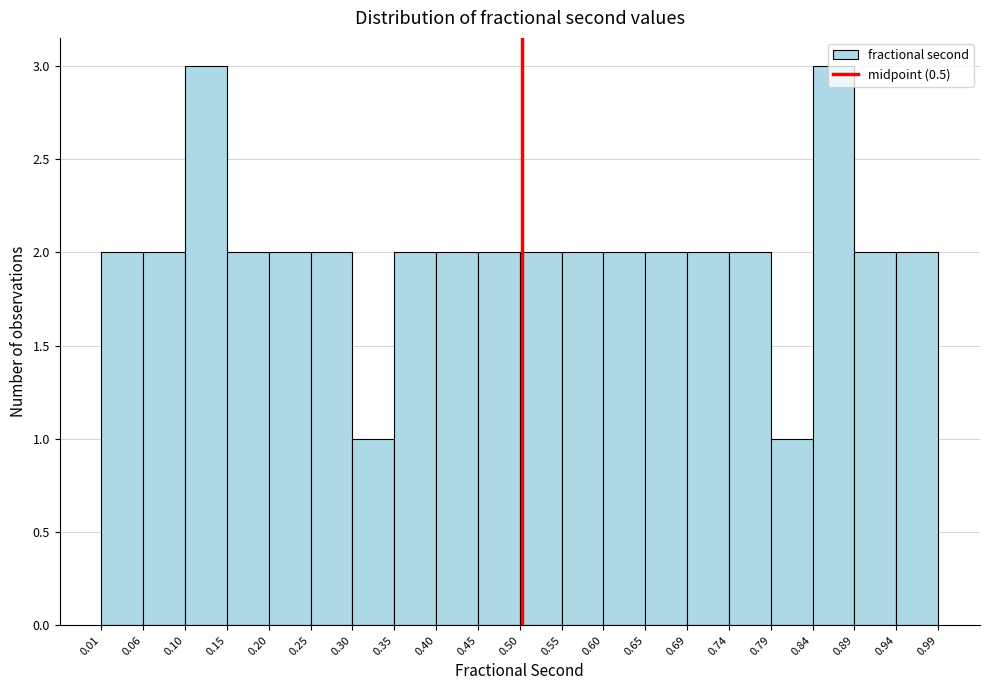

Reading left to right, list every bar in this chart as the range it spans on the x-axis followed by its height. The values are not printed on the chart, so give them approximately, as read against the axis.

0.01 to 0.06: 2
0.06 to 0.10: 2
0.10 to 0.15: 3
0.15 to 0.20: 2
0.20 to 0.25: 2
0.25 to 0.30: 2
0.30 to 0.35: 1
0.35 to 0.40: 2
0.40 to 0.45: 2
0.45 to 0.50: 2
0.50 to 0.55: 2
0.55 to 0.60: 2
0.60 to 0.65: 2
0.65 to 0.69: 2
0.69 to 0.74: 2
0.74 to 0.79: 2
0.79 to 0.84: 1
0.84 to 0.89: 3
0.89 to 0.94: 2
0.94 to 0.99: 2